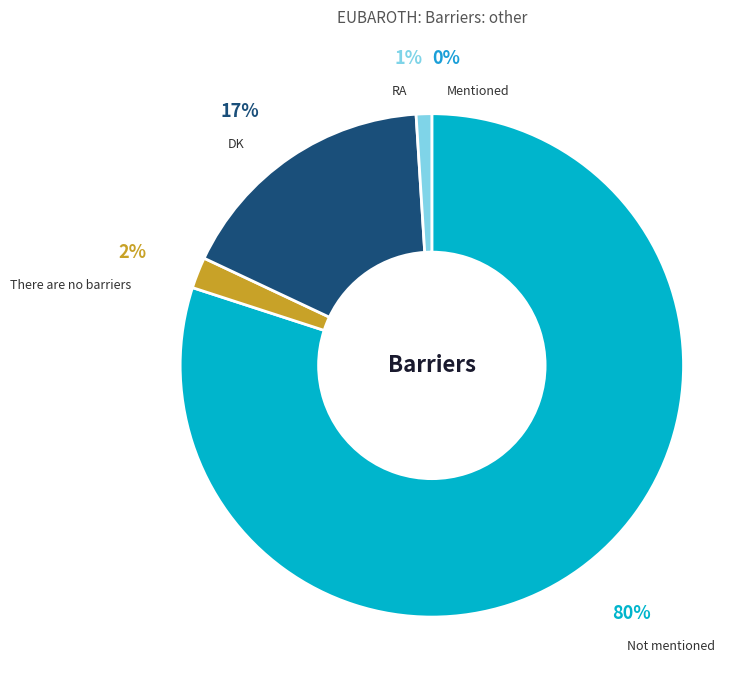

How many slices are in this pie chart?

5